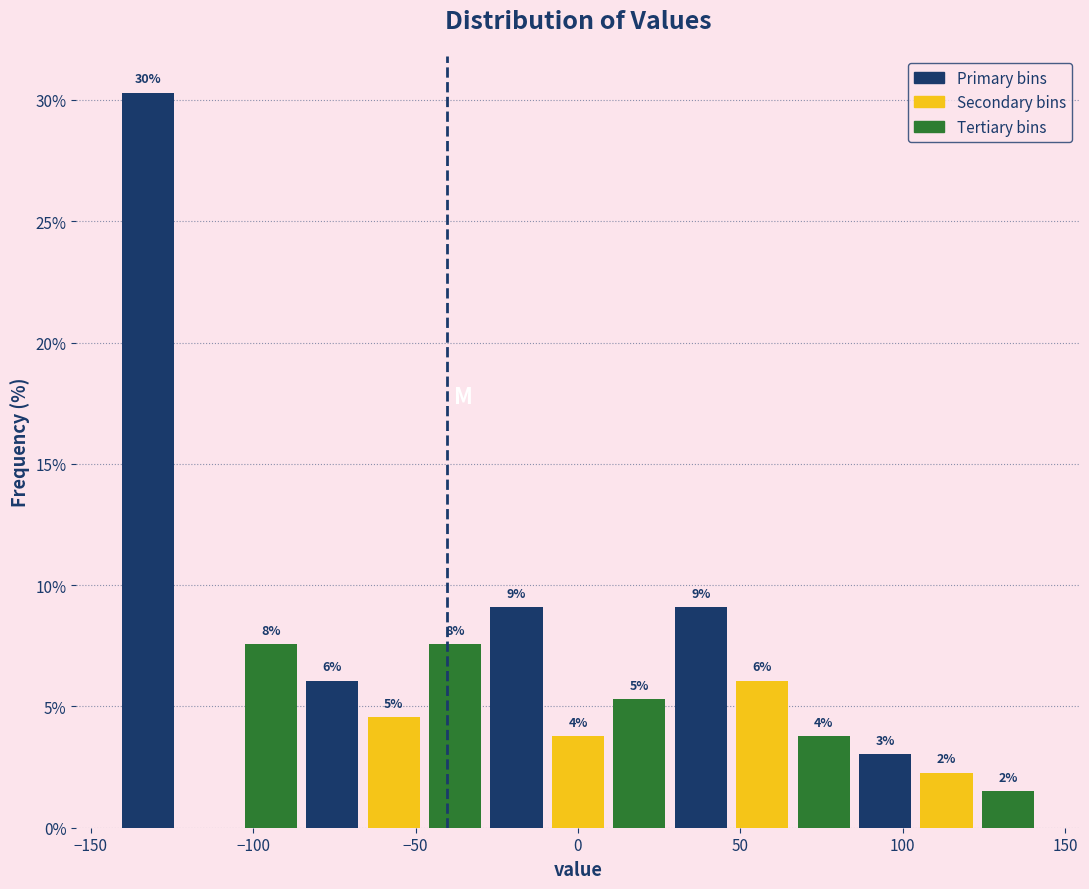

Read against the x-axis, roughly where is the centre of the tallest bar?

-130